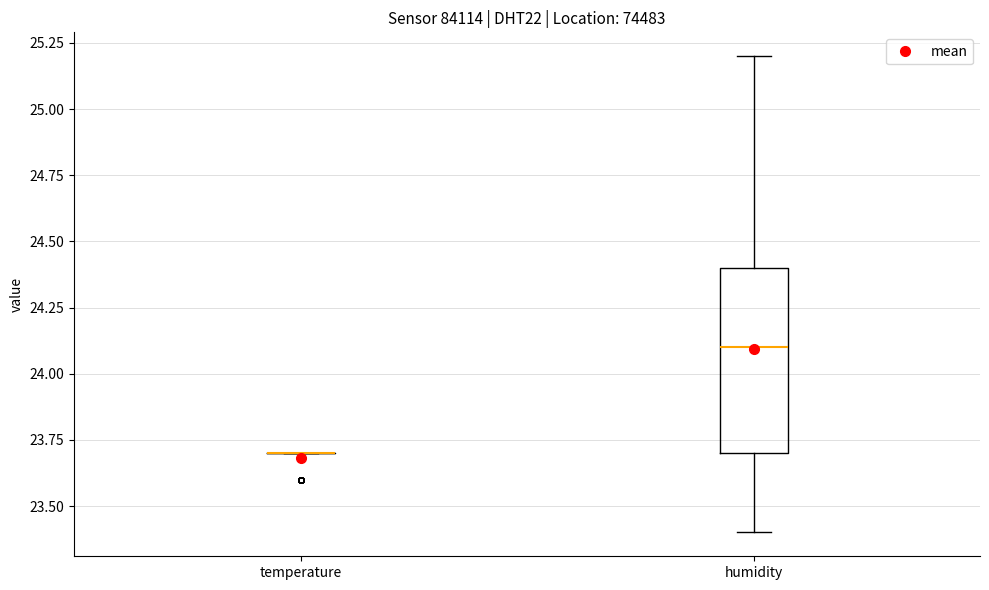

Reading left to right, read every box against the y-axis: the position of its median line, the range the box covers, and the ends of its whiskers. The values are not printed on the chart, so give them approximately, as read against the axis.

temperature: box collapsed to a line at 23.7, whiskers 23.7 to 23.7
humidity: median 24.1, box 23.7 to 24.4, whiskers 23.4 to 25.2